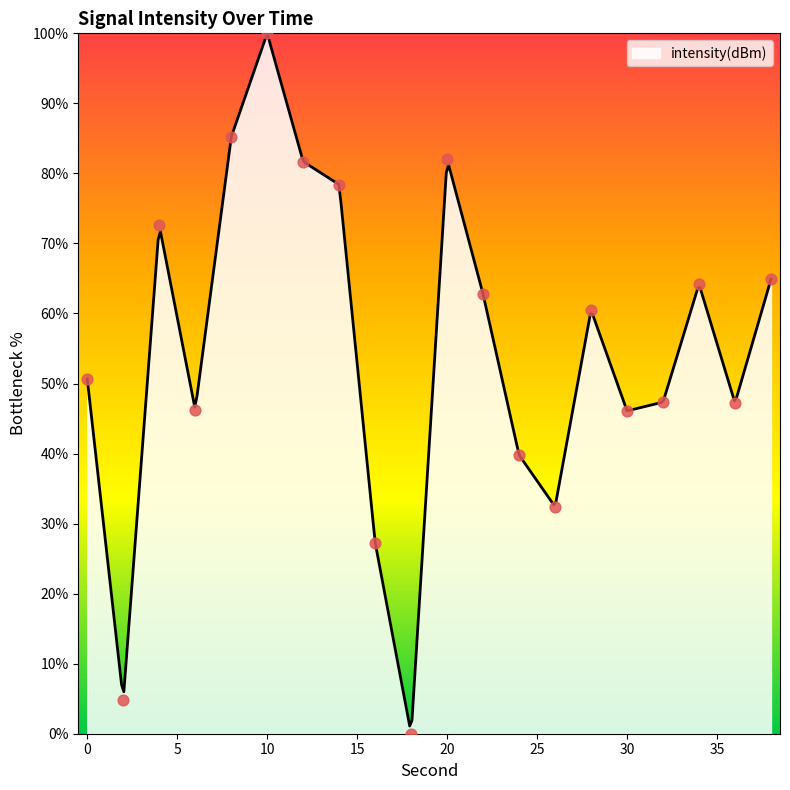

Between 38 and 14, which is larger?

14